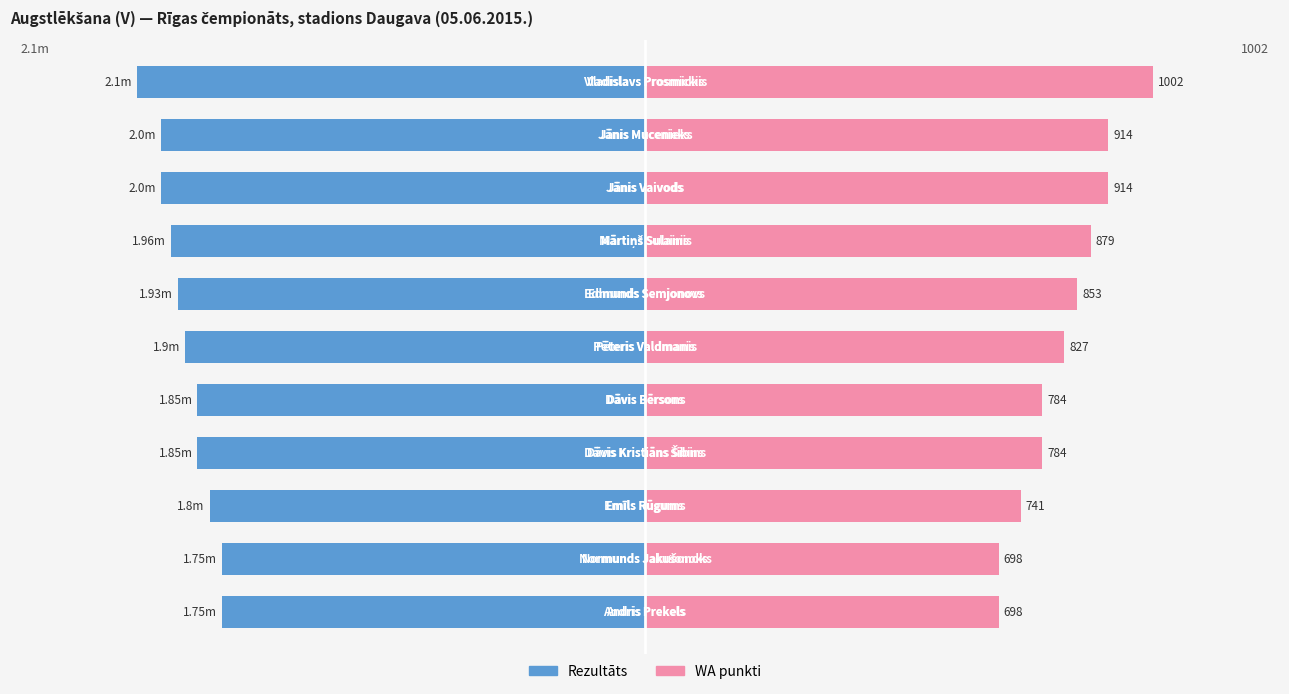

List the series in order of their peak value, highest first.

WA punkti, Rezultāts